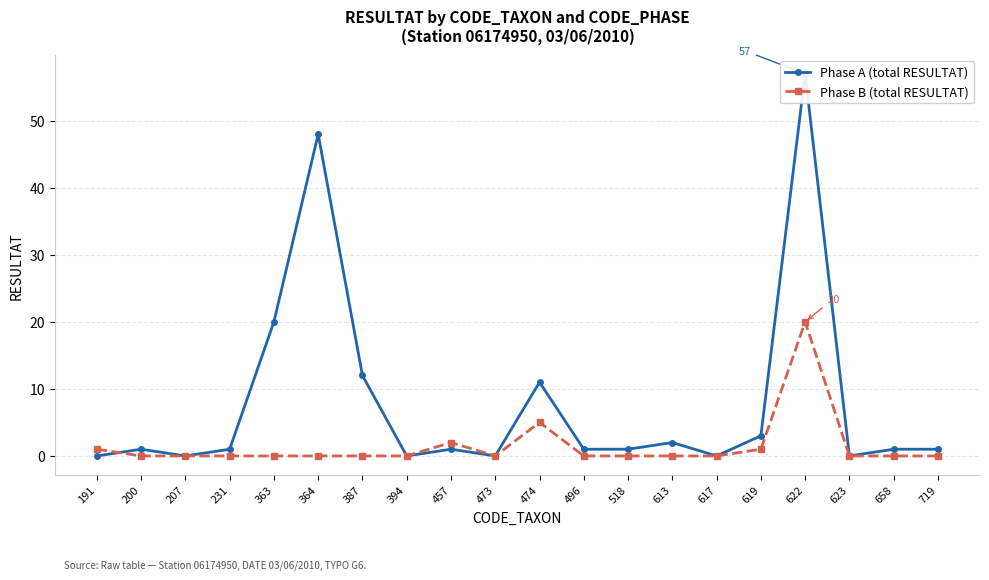

At which label is Phase B (total RESULTAT) closest to 10?

474